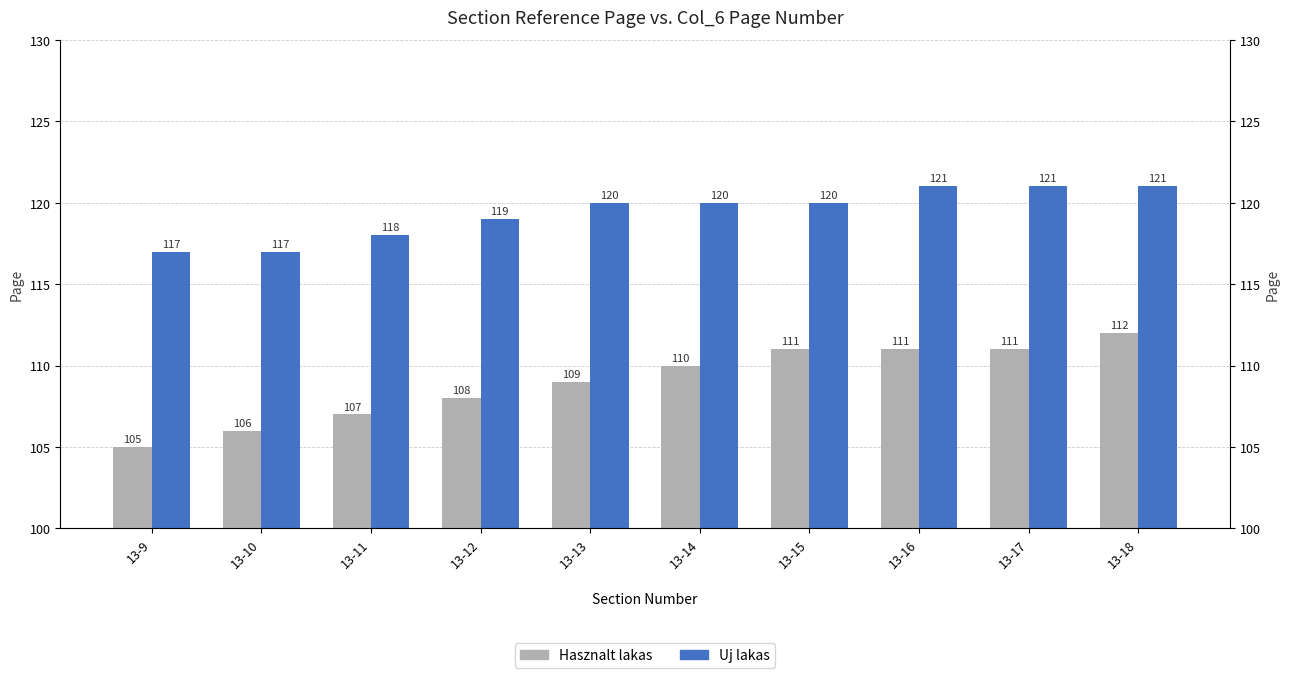

Between 13-10 and 13-12, which series saw the biggest shift?

Hasznalt lakas